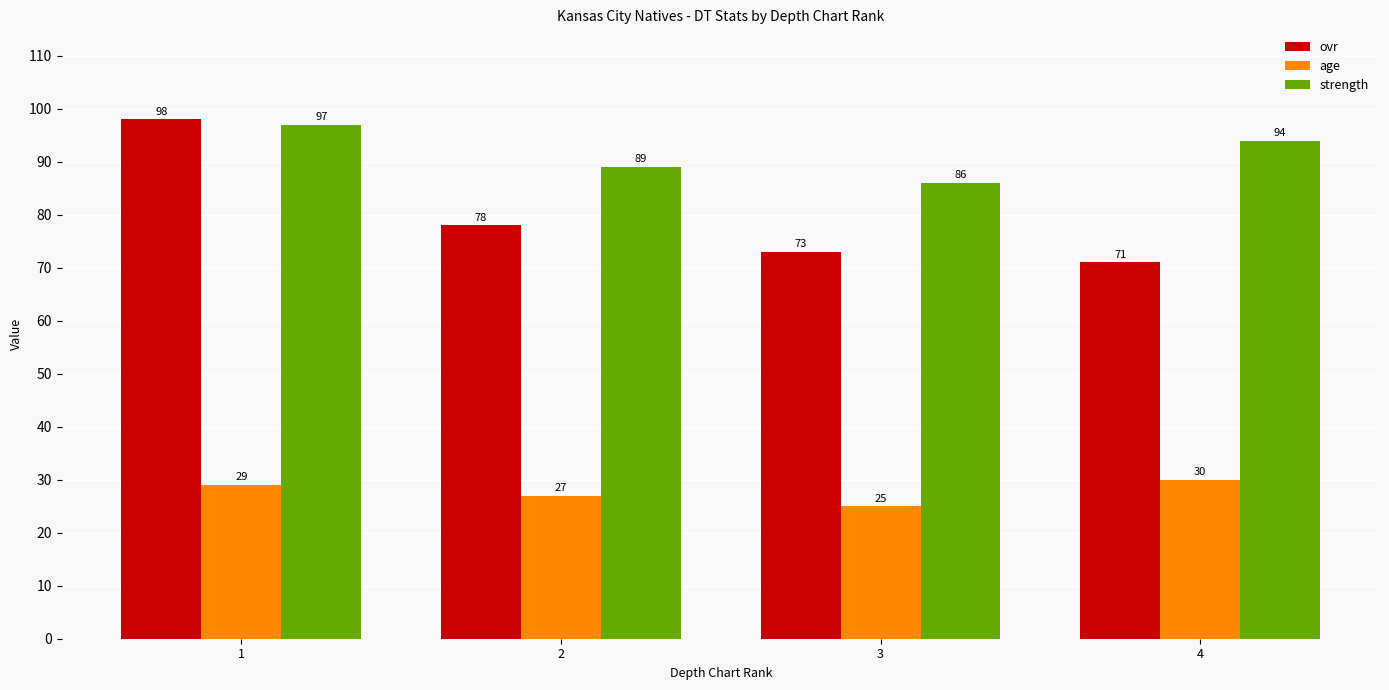

What are all the series names shown in the legend?

ovr, age, strength